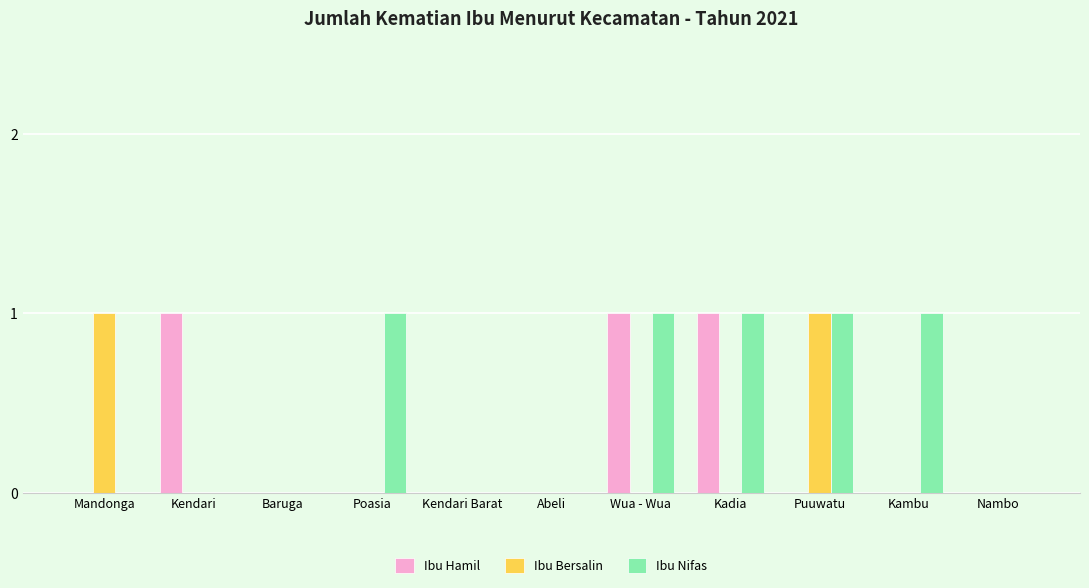

True or false: Ibu Bersalin has a value of 0 at Abeli.

True